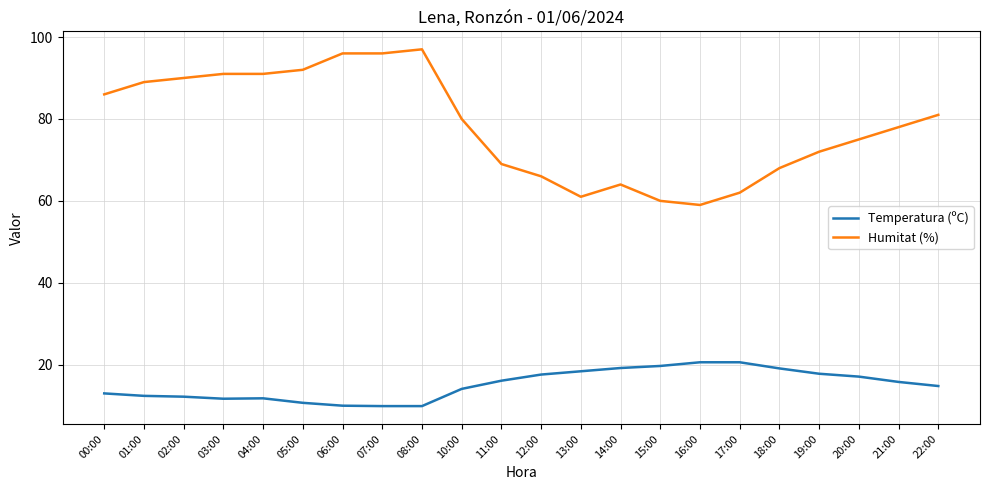

What is the difference between the maximum and minimum values in the Humitat (%) series?

38.0